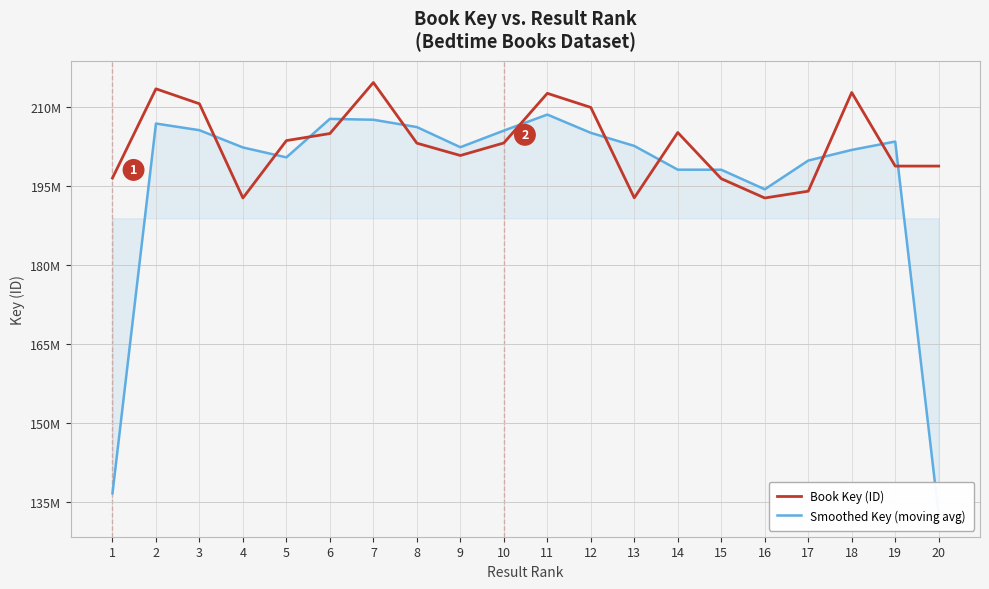

Does the chart display data point markers on the line(s)?

No